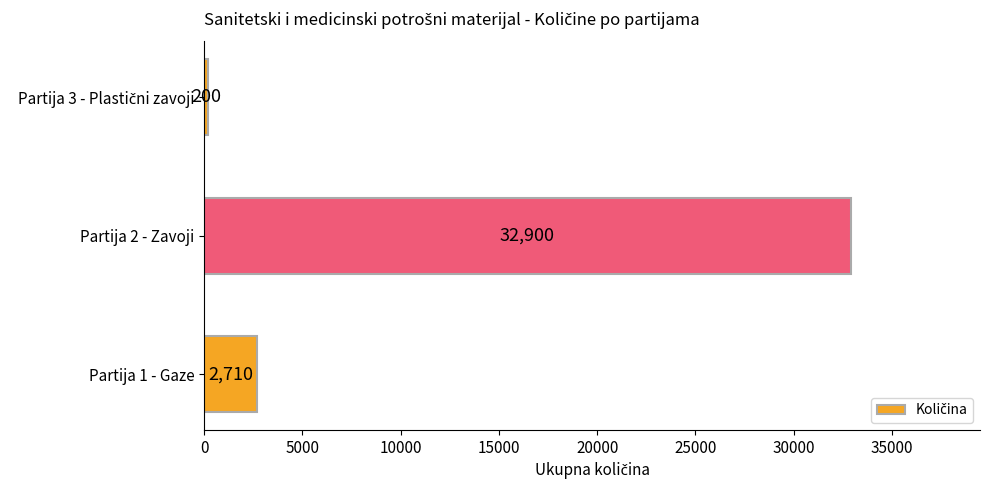

How many categories are shown in the chart?

3